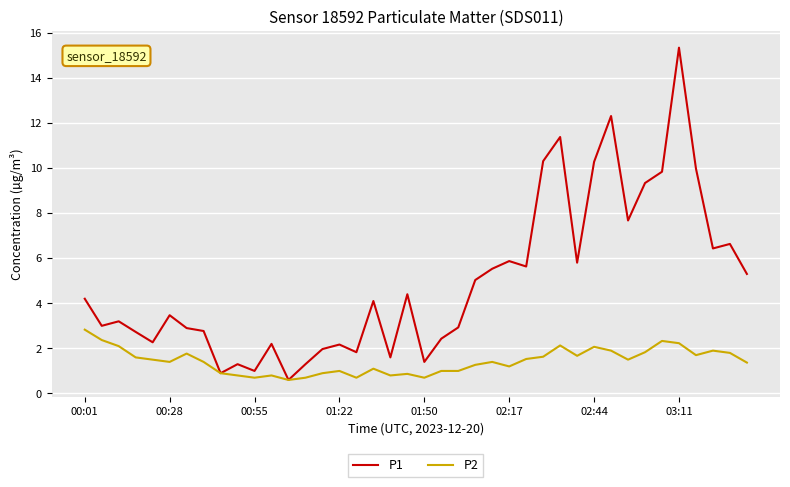

What is the difference between the maximum and minimum values in the P1 series?

14.7